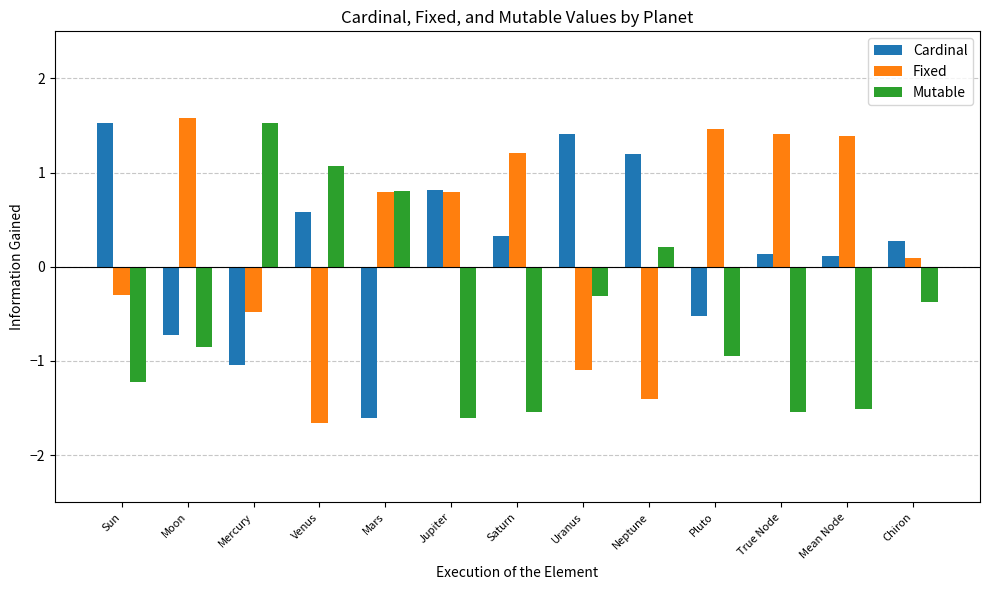

Rank the series at True Node from highest to lowest value.

Fixed, Cardinal, Mutable